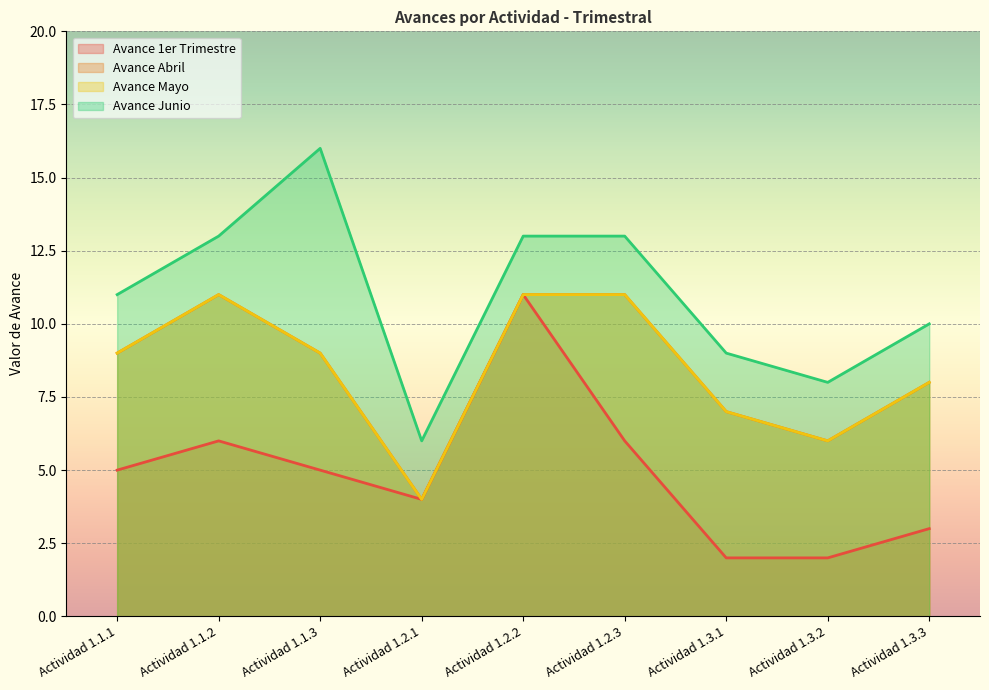

Count the number of categories in the chart.

9